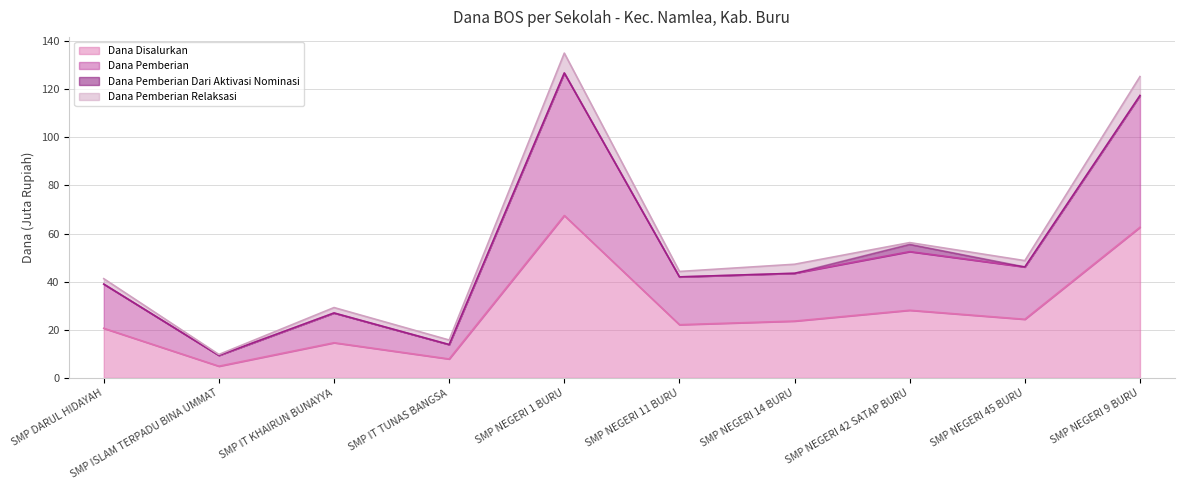

Which category has the lowest value in the Dana Disalurkan series?

SMP ISLAM TERPADU BINA UMMAT